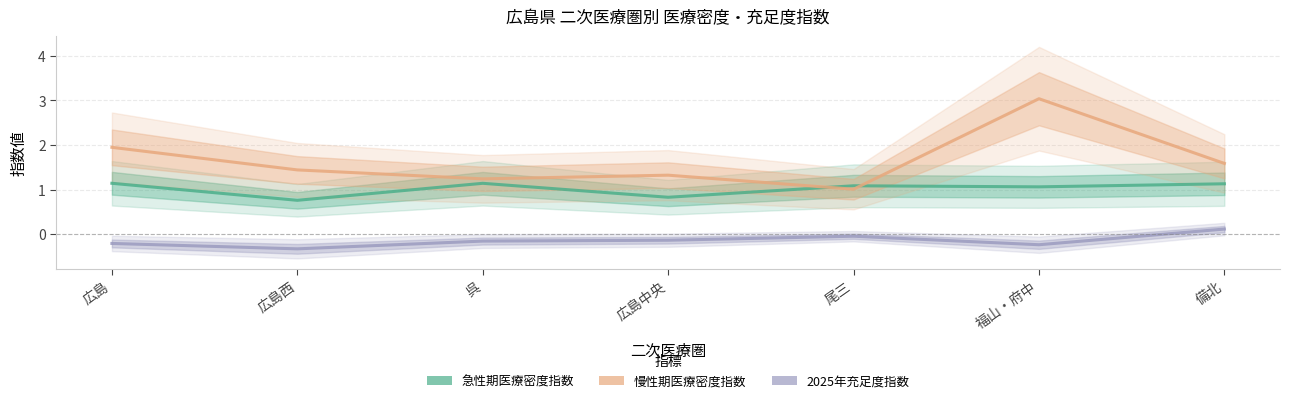

True or false: 2025年充足度指数 has more than 1 interior local peaks.

False